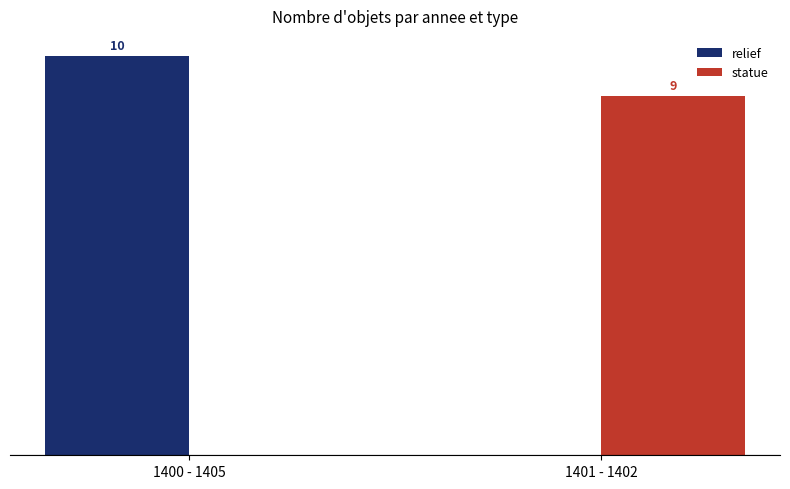

Which series changed the most between 1400 - 1405 and 1401 - 1402?

relief